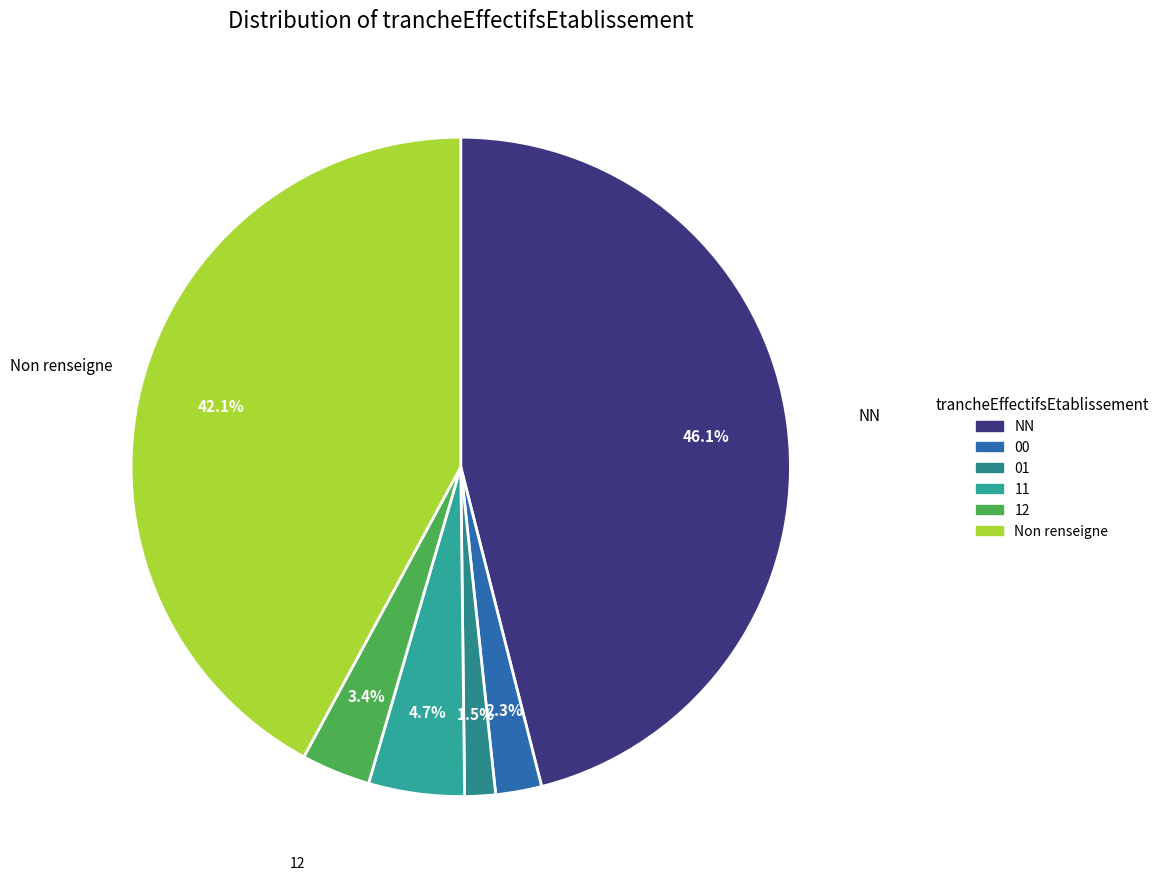

What is the largest slice in the pie chart?

NN